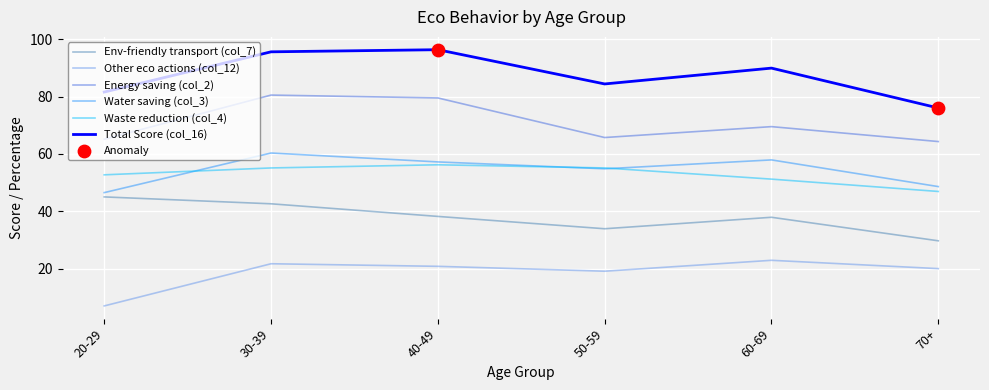

At how many categories does at least one series exceed 21?

6